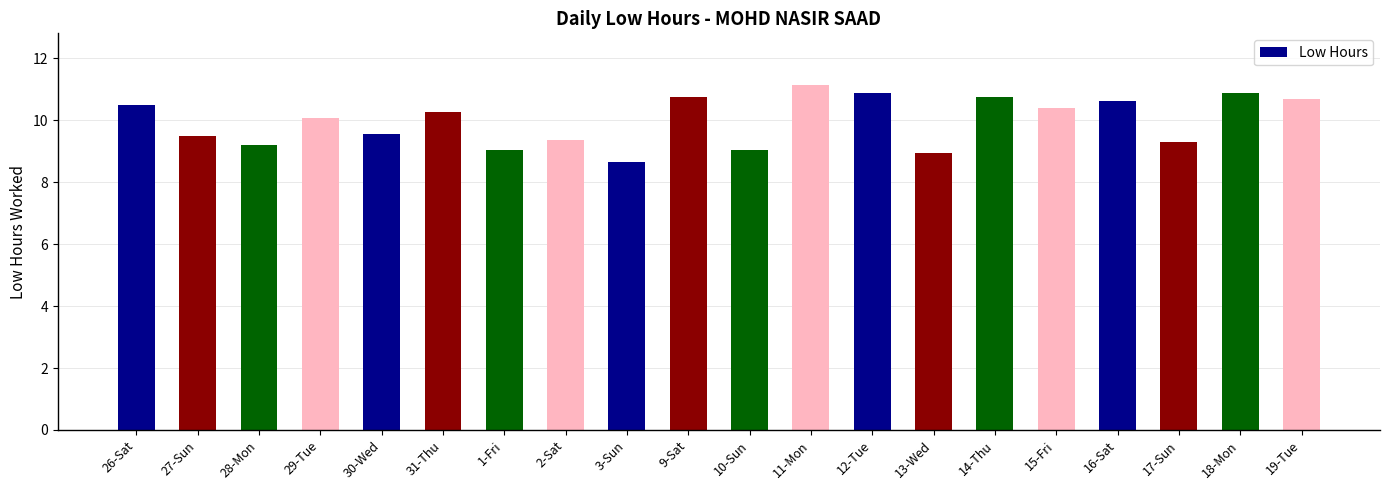

What is the sum of the values at 29-Tue and 12-Tue?

21.0